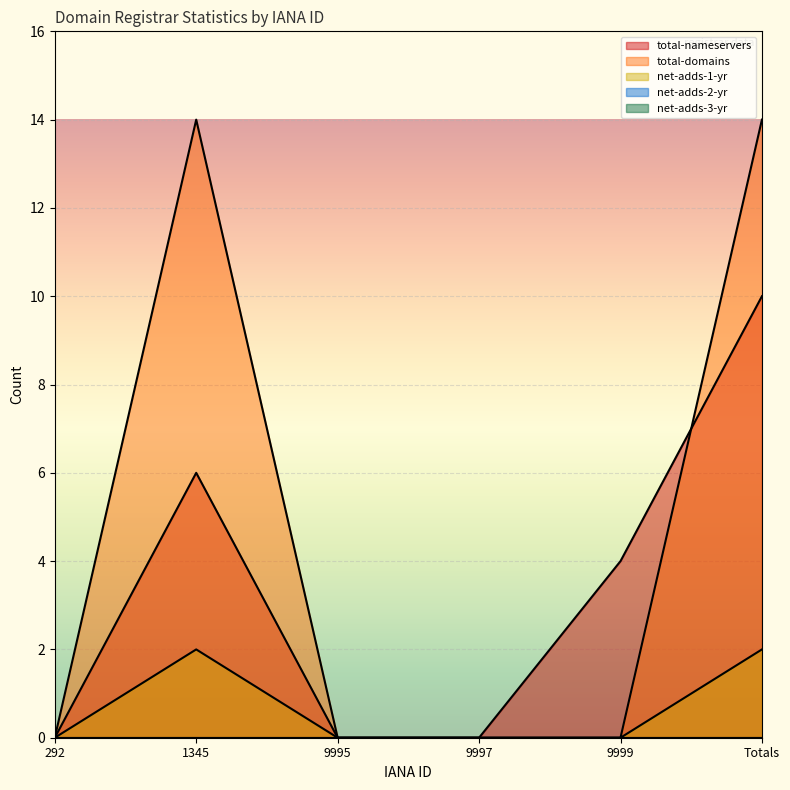

How many data points in net-adds-1-yr are above 0?

2